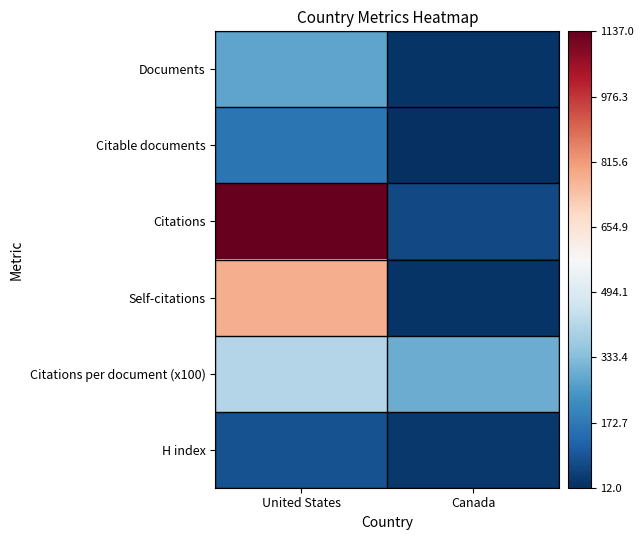

What is the spread (max minus min) of values at Canada?

283